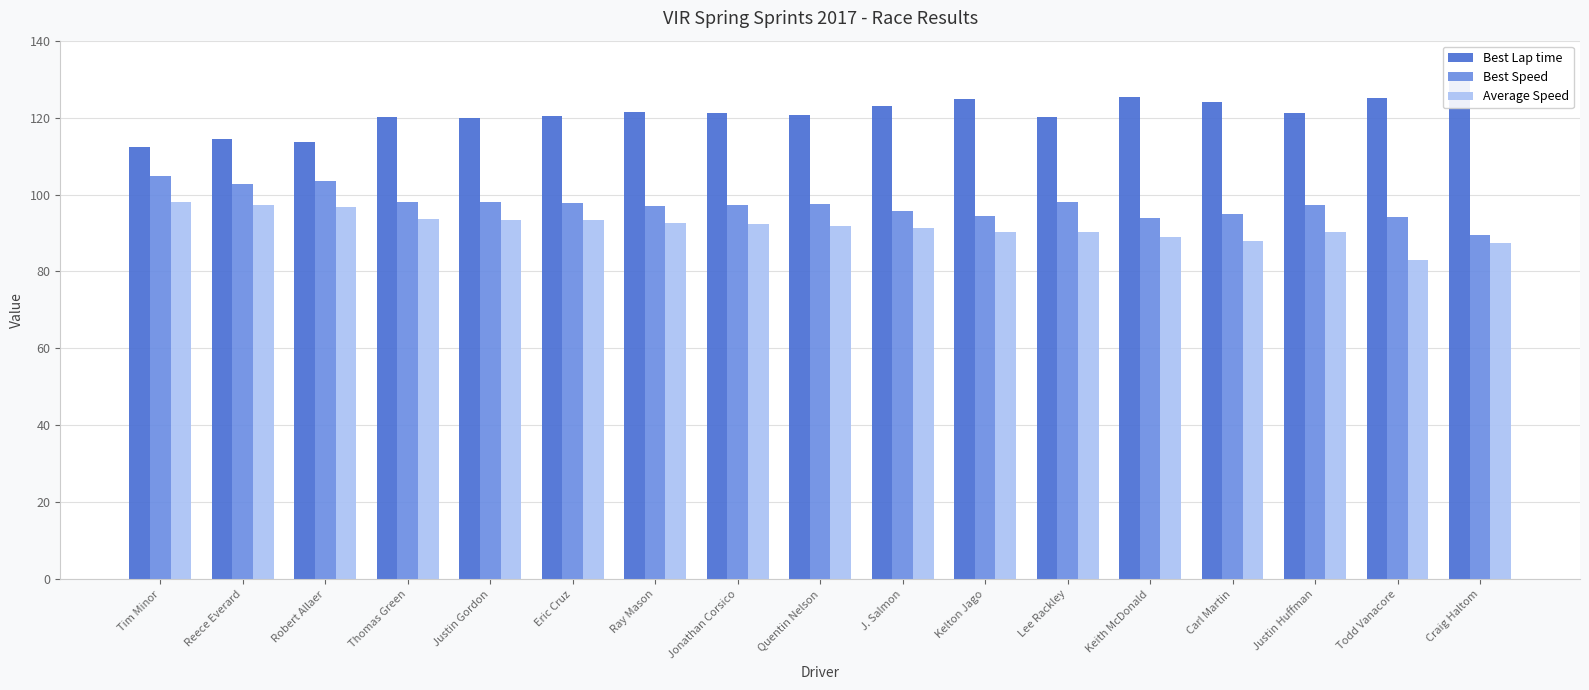

Rank the series at J. Salmon from lowest to highest value.

Average Speed, Best Speed, Best Lap time